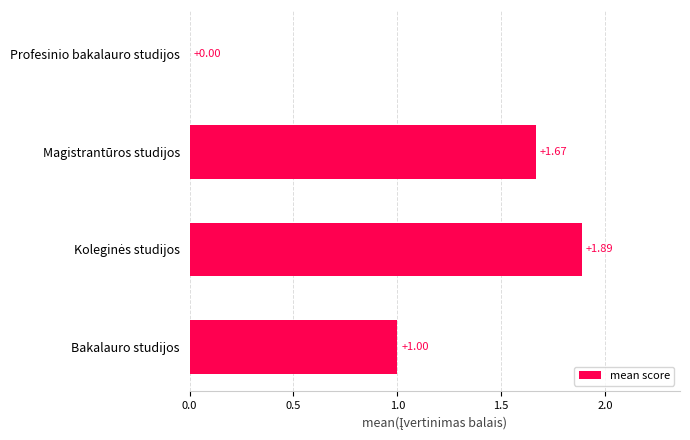

What is the change in value from Bakalauro studijos to Profesinio bakalauro studijos?

-1.0